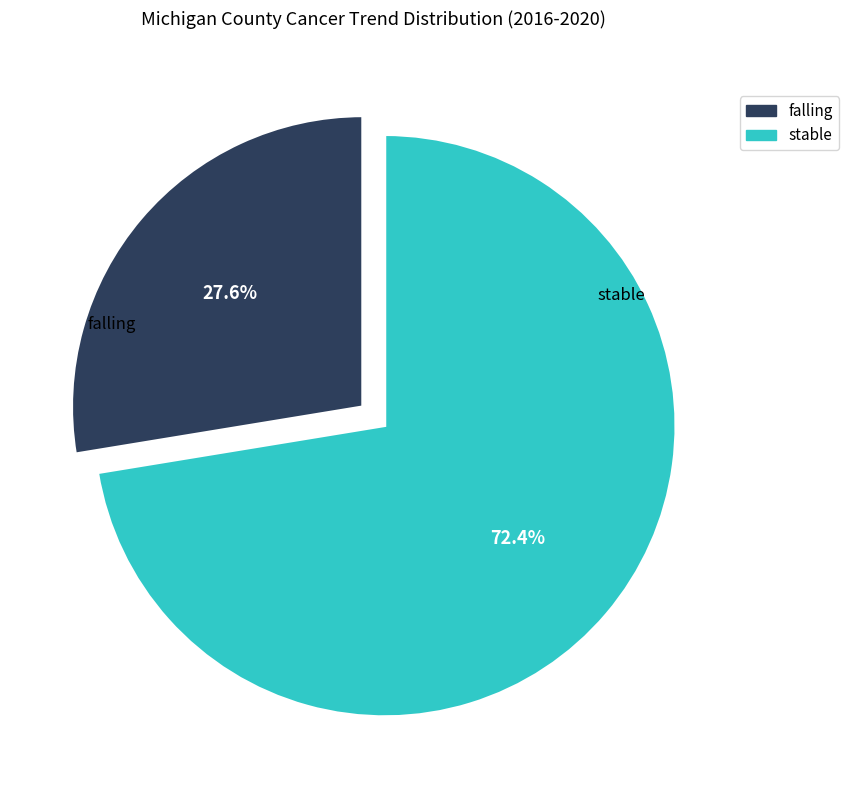

Does stable represent more than half of the total?

Yes